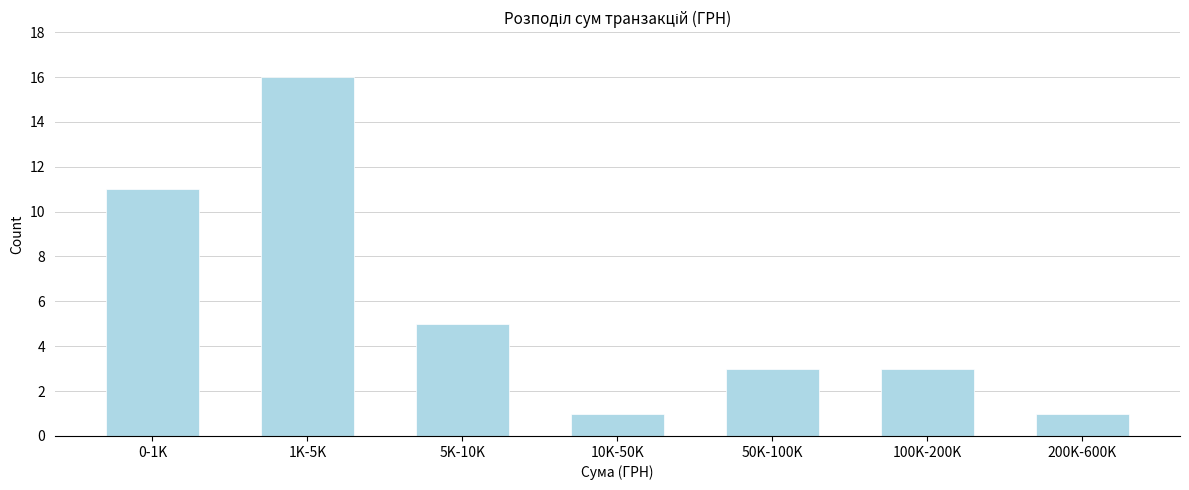

Reading left to right, list all the values displayed in this chart.

0-1K=11	1K-5K=16	5K-10K=5	10K-50K=1	50K-100K=3	100K-200K=3	200K-600K=1